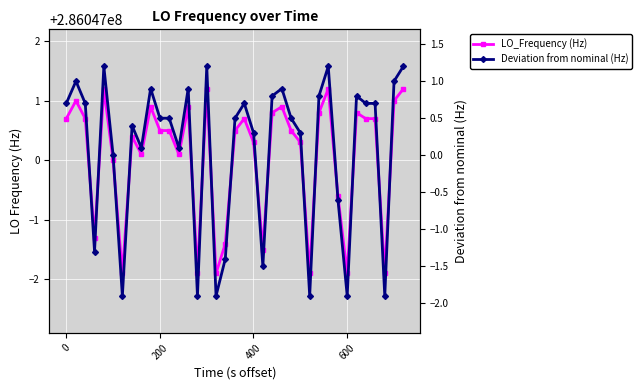

What is the lowest value of the LO_Frequency (Hz) series?

286046998.1